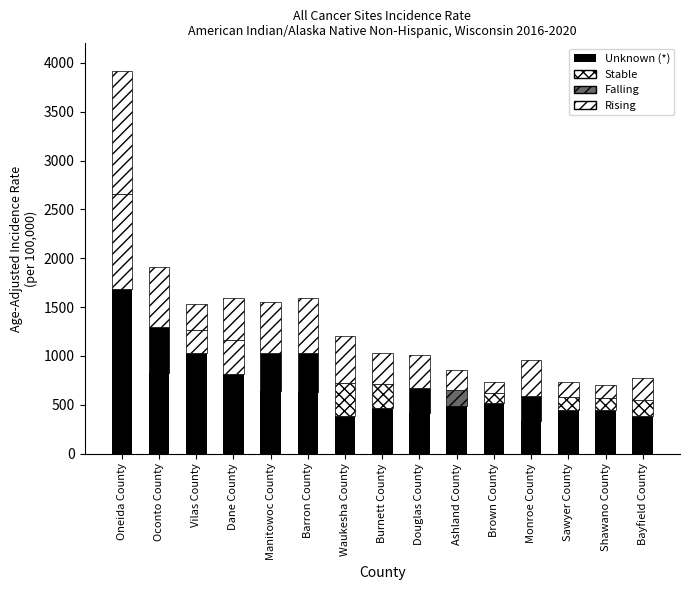

Which has a higher value, Manitowoc County or Barron County?

Manitowoc County